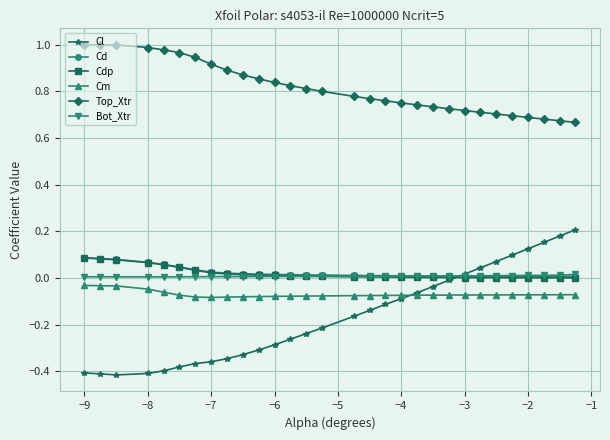

True or false: Cd and Cm cross at least once.

False